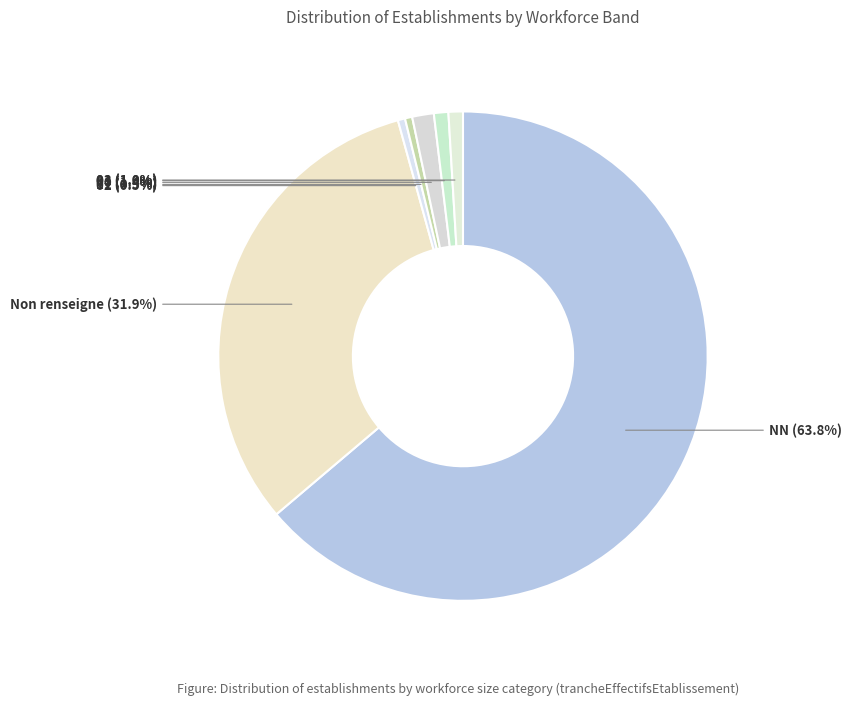

What is the majority slice?

NN